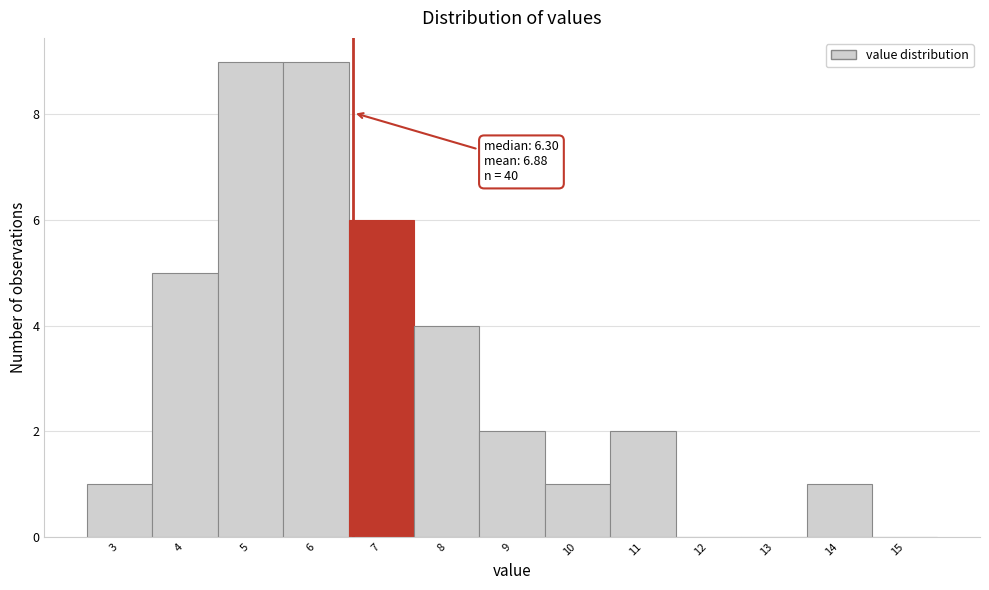

Reading right to left, transcribe all the data shown in this chart.

15=0	14=1	13=0	12=0	11=2	10=1	9=2	8=4	7=6	6=9	5=9	4=5	3=1